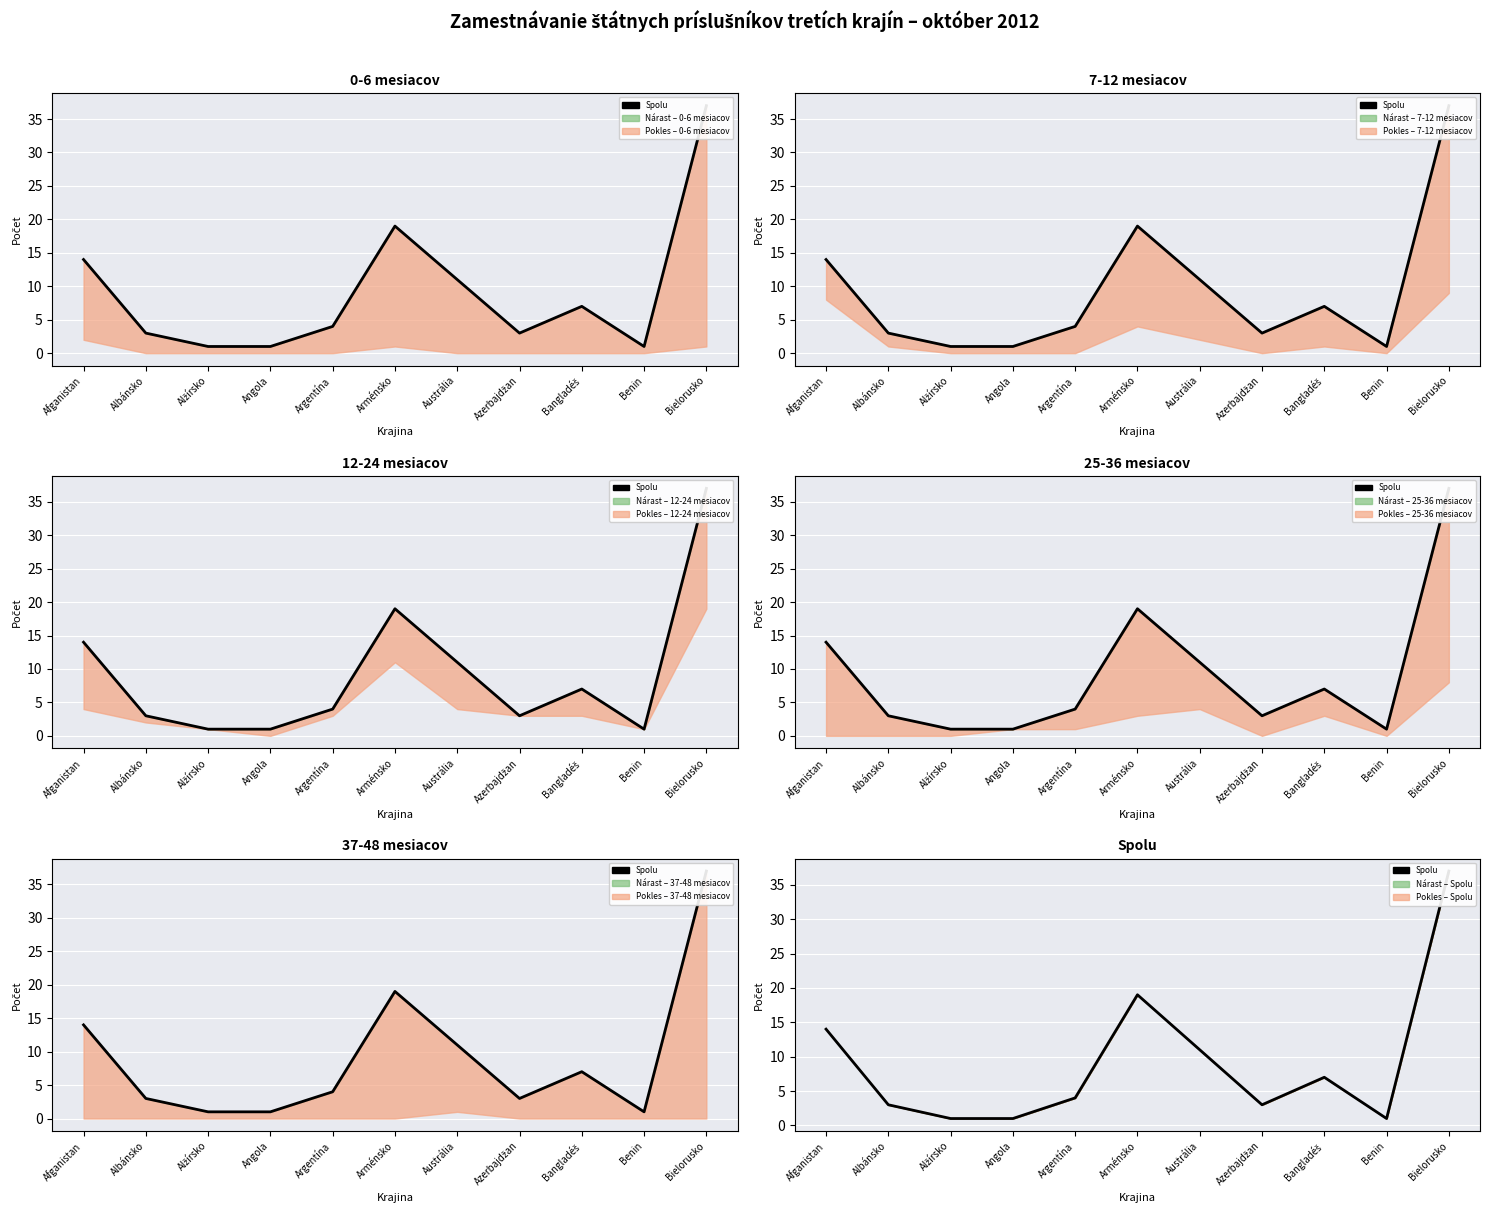

List the labels in order of value, smallest first.

Alžírsko, Angola, Benin, Albánsko, Azerbajdžan, Argentína, Bangladéš, Austrália, Afganistan, Arménsko, Bielorusko